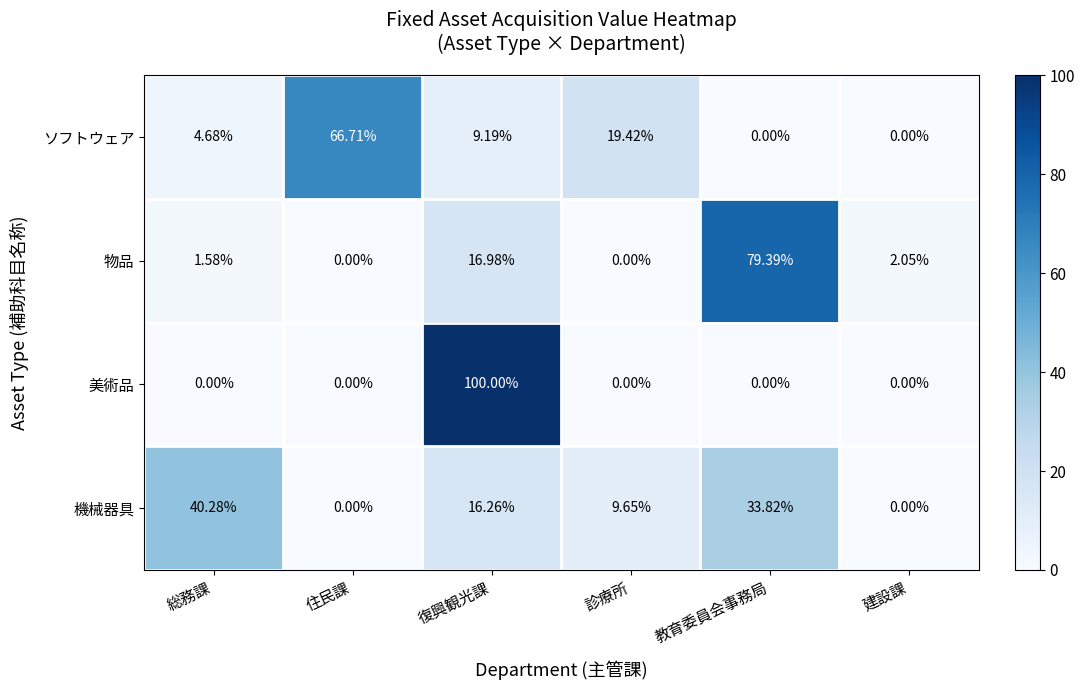

What is the total value across all series at 住民課?

66.7